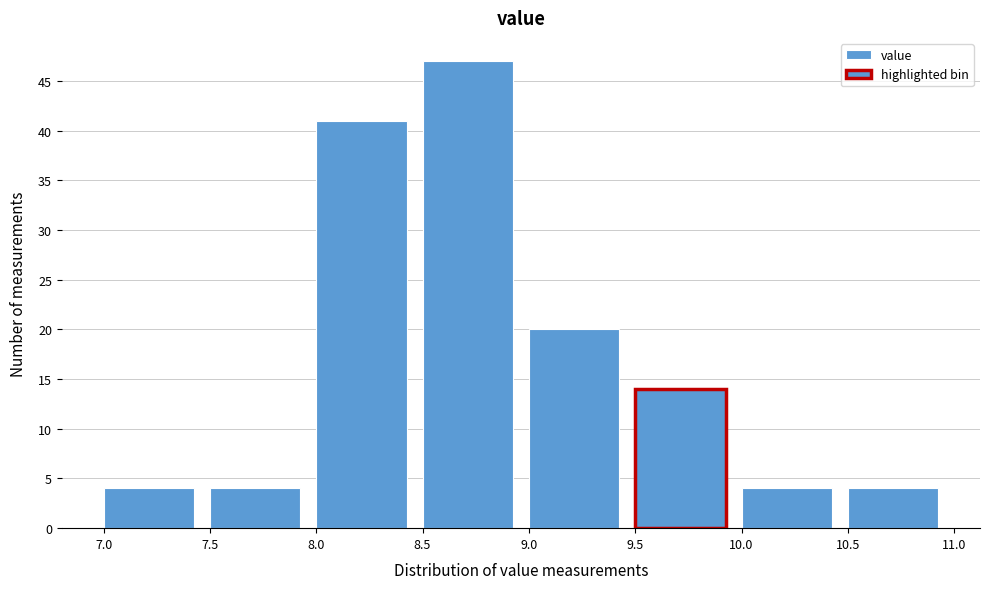

Reading left to right, transcribe this chart: for each bar, give the range it covers on the x-axis and its height. The values are not printed on the chart, so give them approximately, as read against the axis.

7.0 to 7.5: 4
7.5 to 8.0: 4
8.0 to 8.5: 41
8.5 to 9.0: 47
9.0 to 9.5: 20
9.5 to 10.0: 14
10.0 to 10.5: 4
10.5 to 11.0: 4